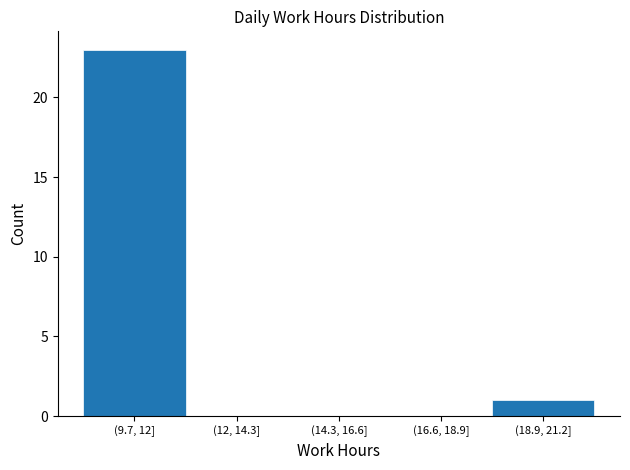

Reading left to right, extract all data points from this chart.

(9.7, 12]=23	(12, 14.3]=0	(14.3, 16.6]=0	(16.6, 18.9]=0	(18.9, 21.2]=1